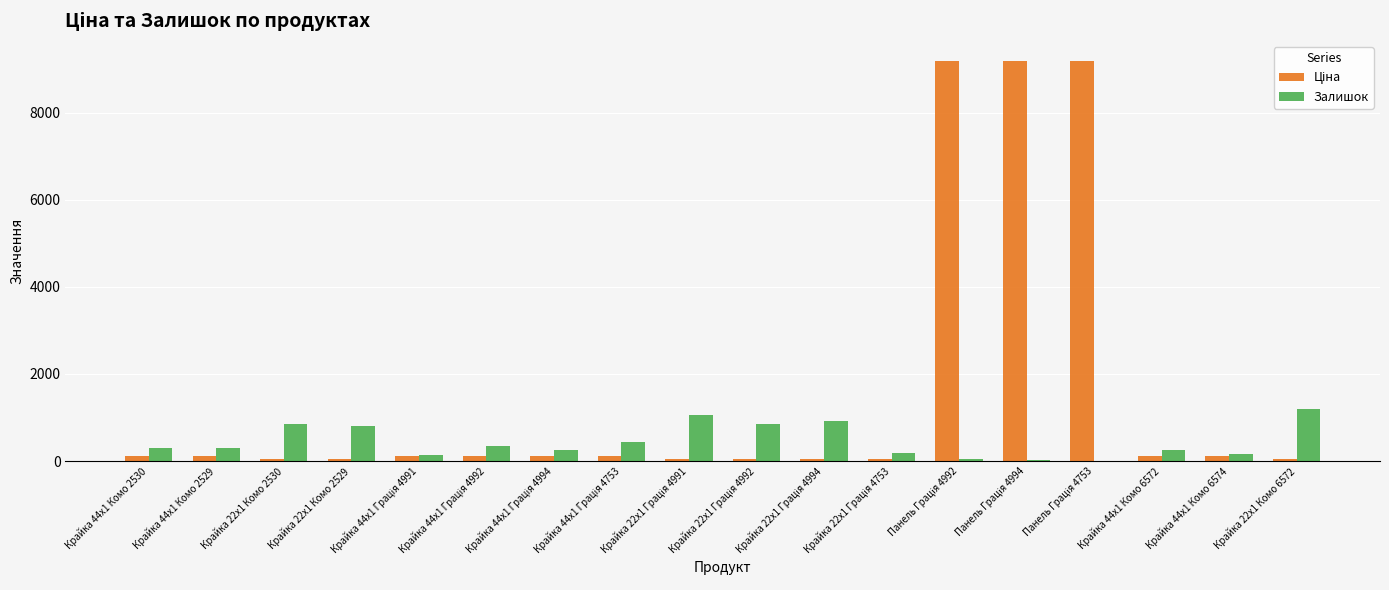

What is the highest value of the Залишок series?

1185.0